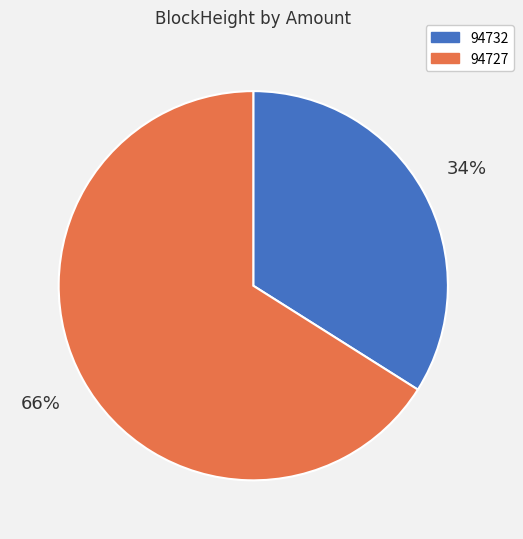

The 94727 slice represents 99% of the pie. True or false?

False